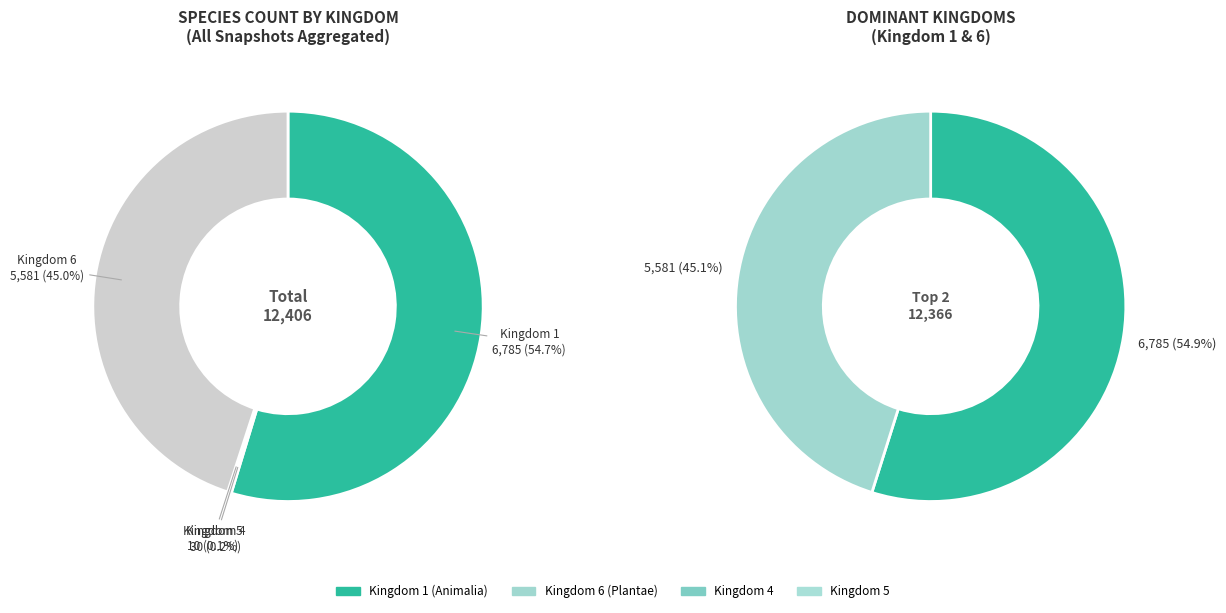

What percentage is NOT represented by Kingdom 5?

99.9%